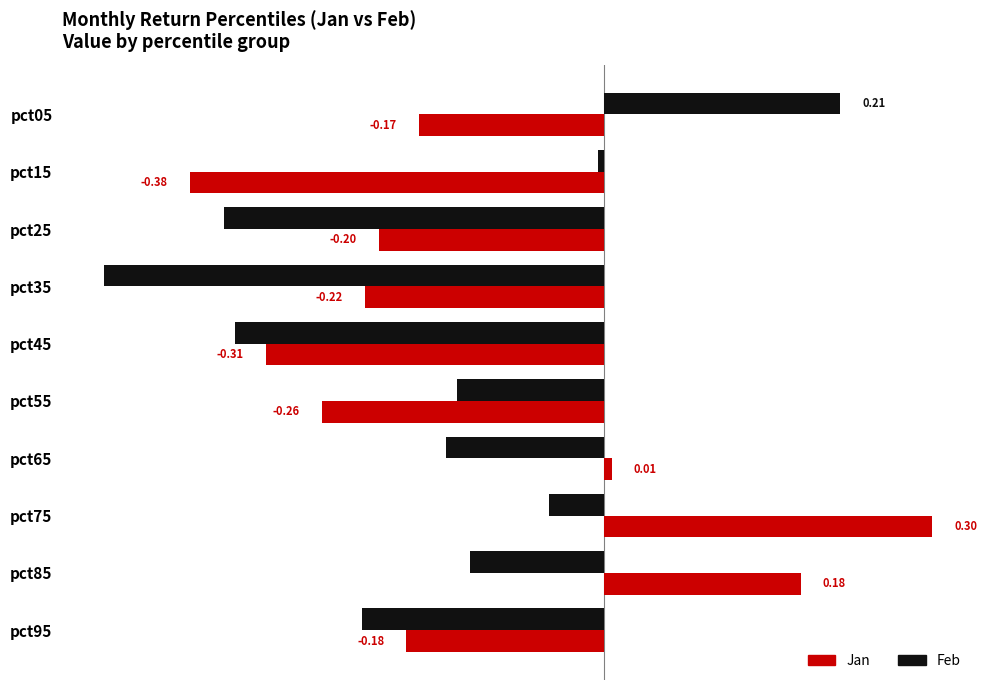

At how many categories does at least one series exceed 0?

4